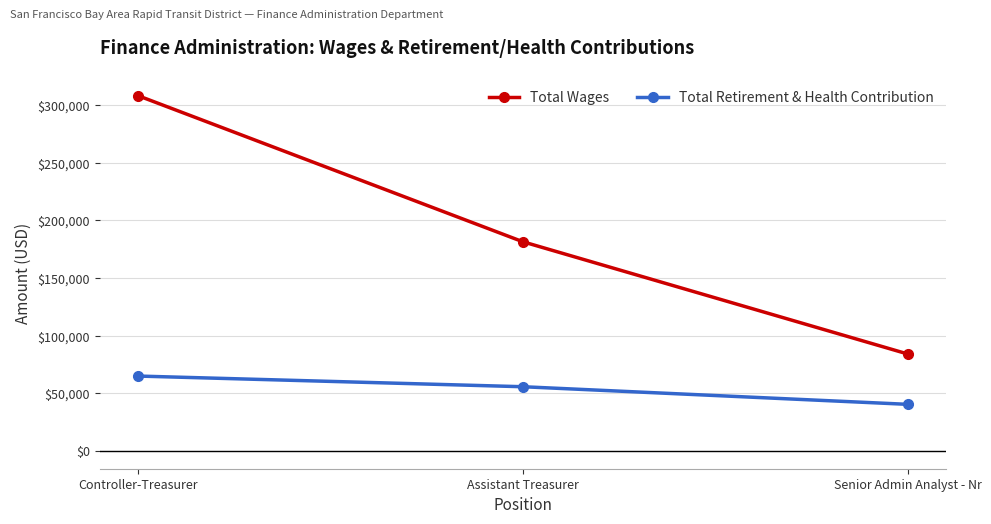

What is the spread (max minus min) of values at Senior Admin Analyst - Nr?

43654